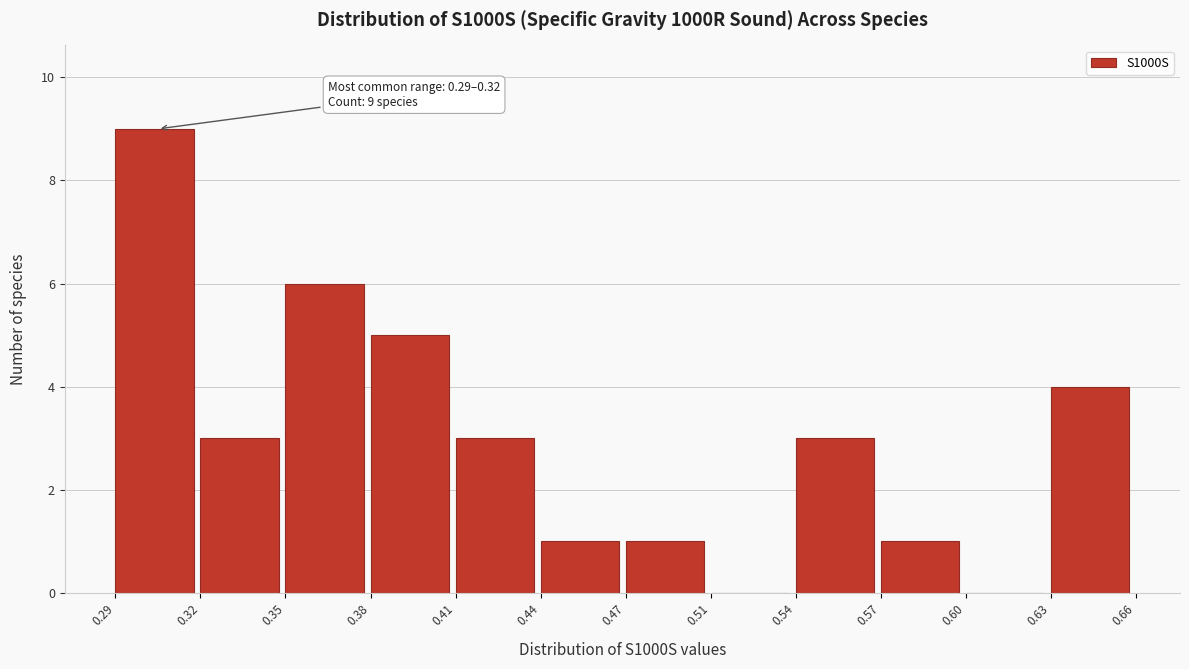

Reading right to left, extract all data points from this chart.

0.63=4	0.60=0	0.57=1	0.54=3	0.51=0	0.47=1	0.44=1	0.41=3	0.38=5	0.35=6	0.32=3	0.29=9